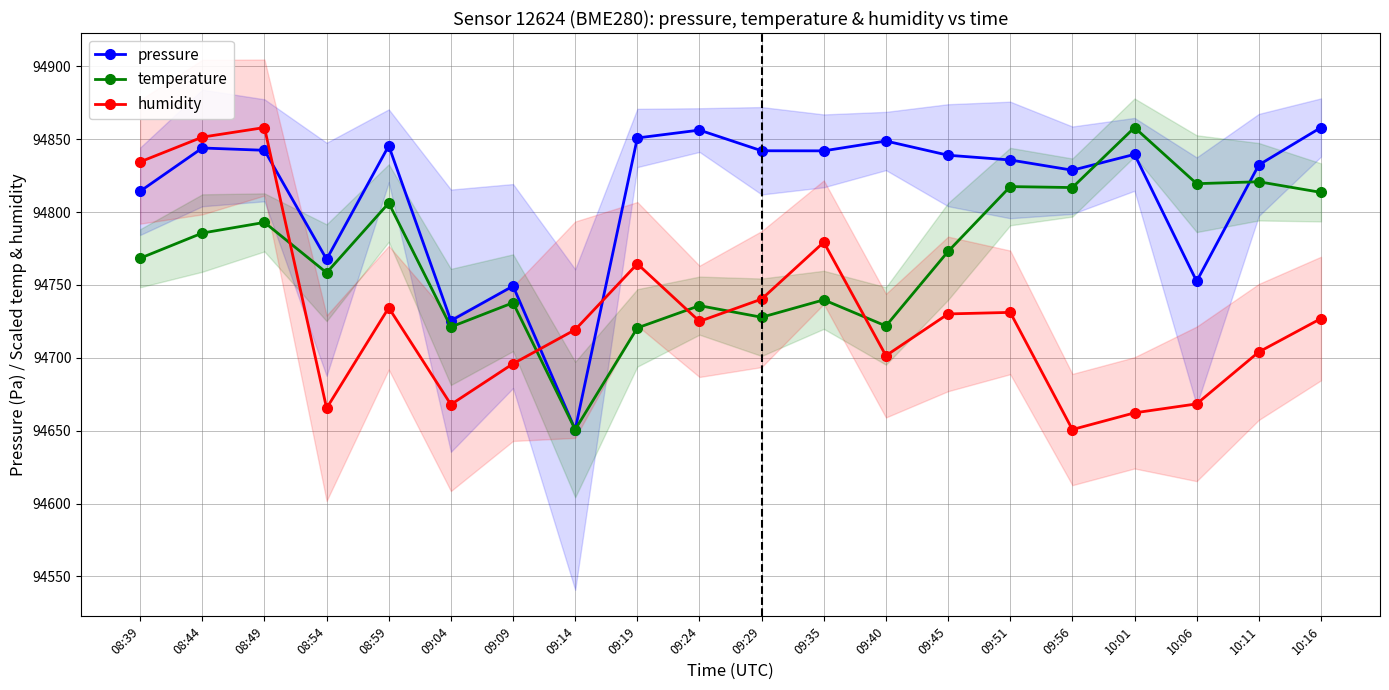

What is the difference between the second highest and second lowest values in the temperature series?

100.3